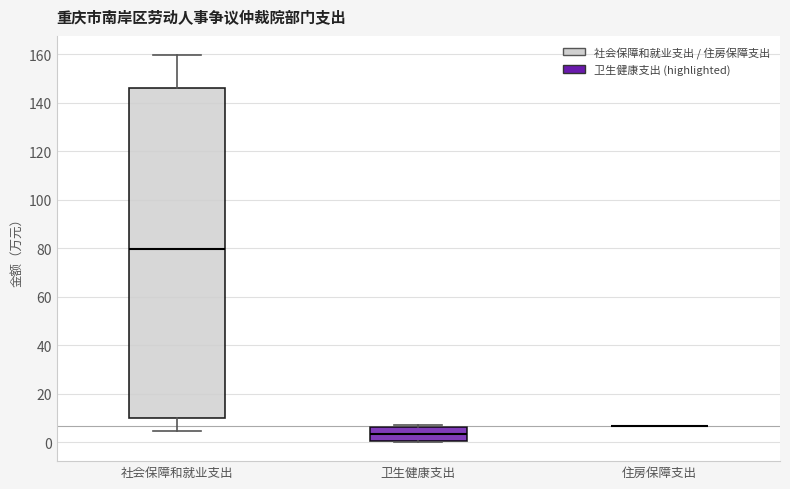

Comparing the boxes themselves (not the whiskers), which one is the tallest?

社会保障和就业支出